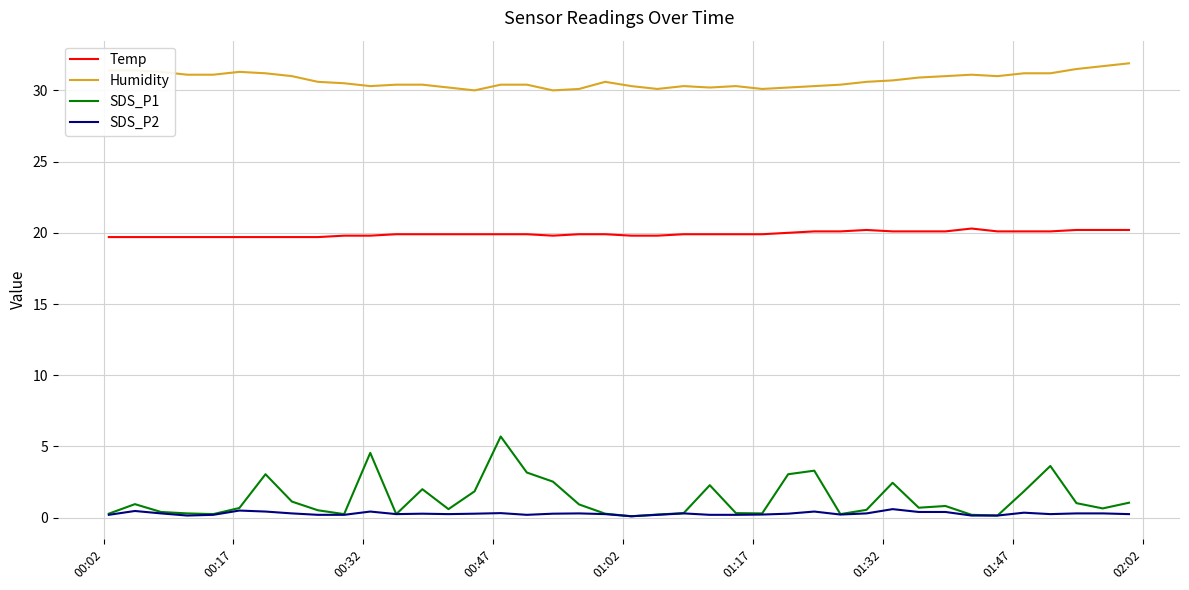

Which series has the largest range (max minus min)?

SDS_P1